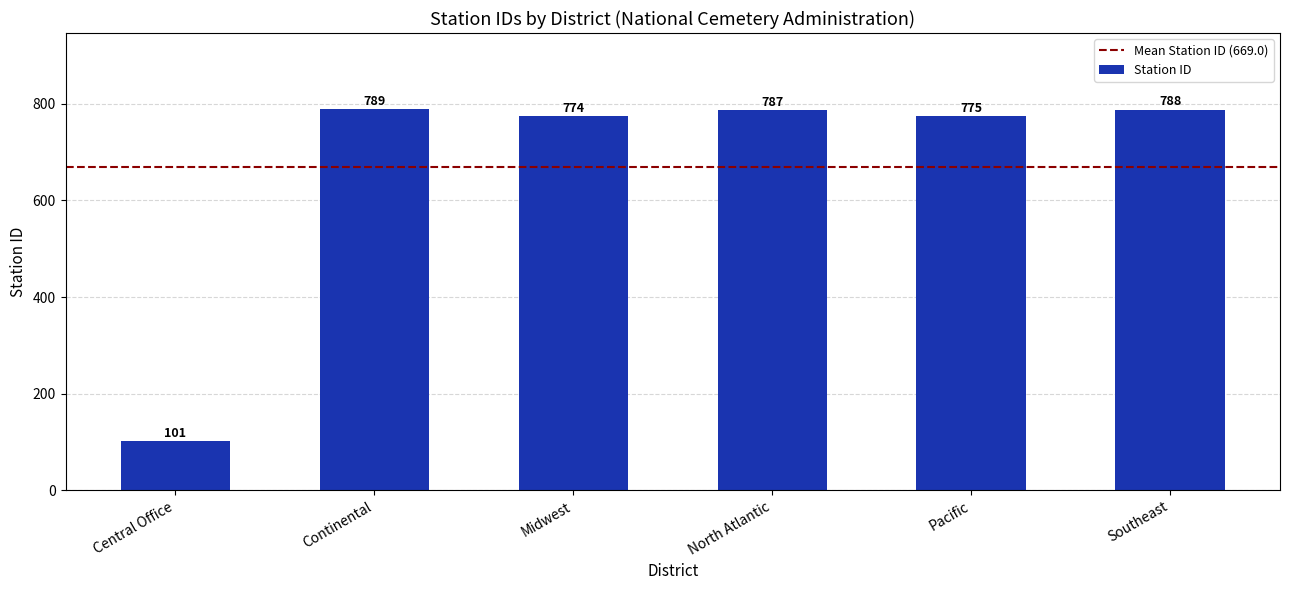

What is the minimum value shown in the chart?

101